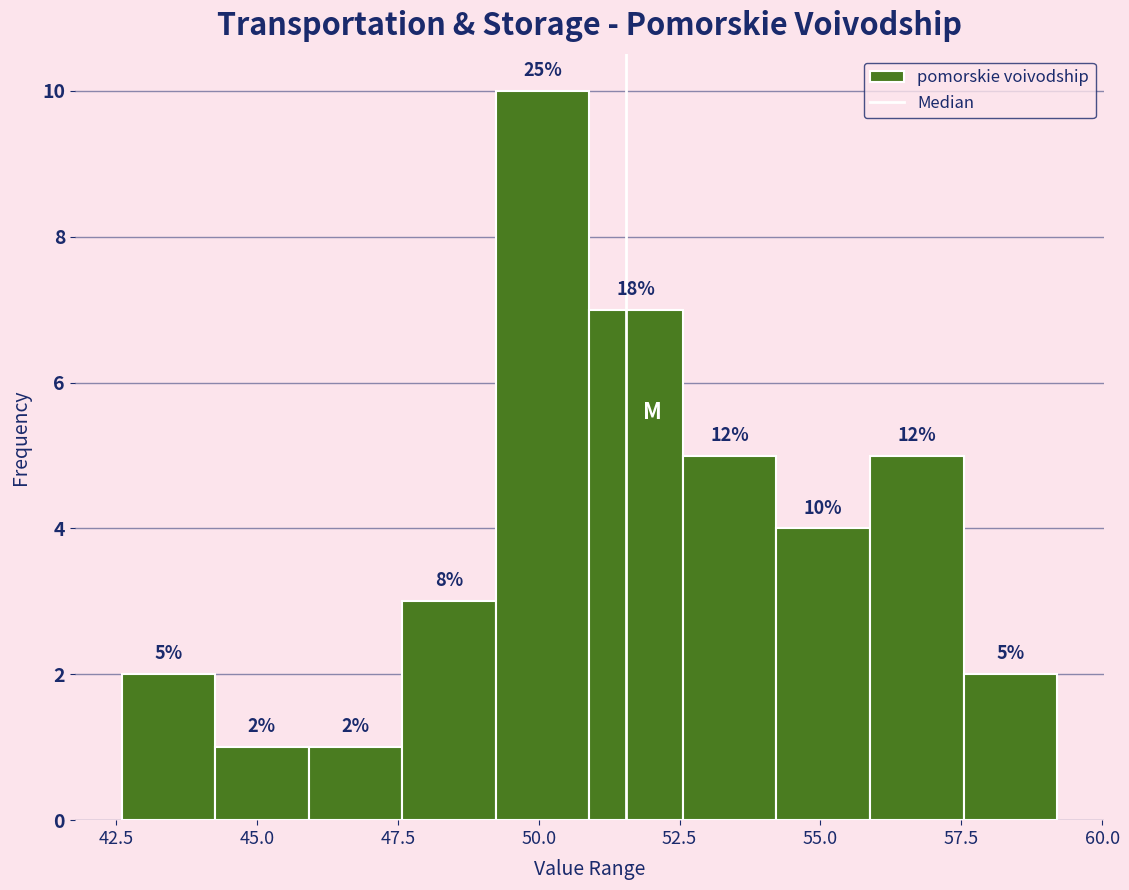

Read against the x-axis, roughly where is the centre of the tallest bar?

50.0